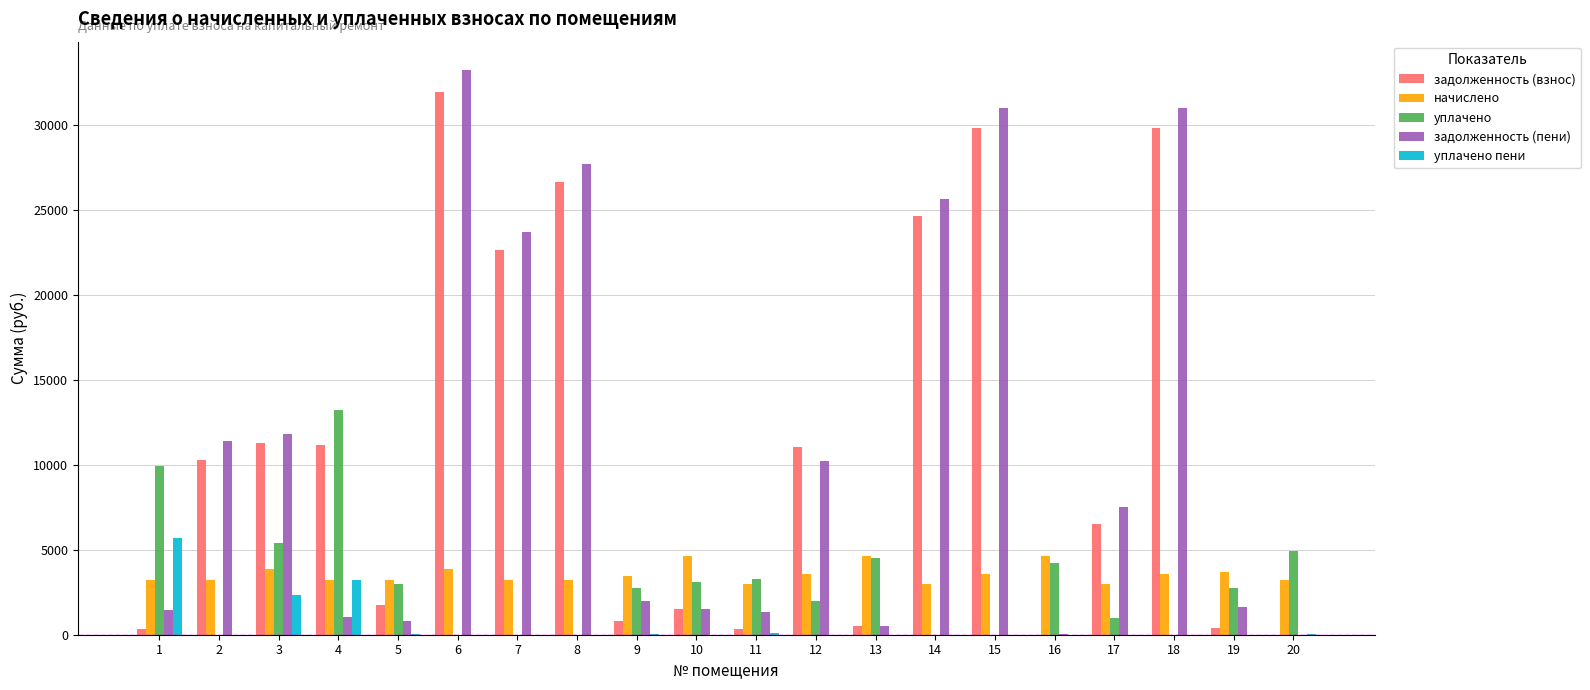

At which category is the sum across all series the highest?

6